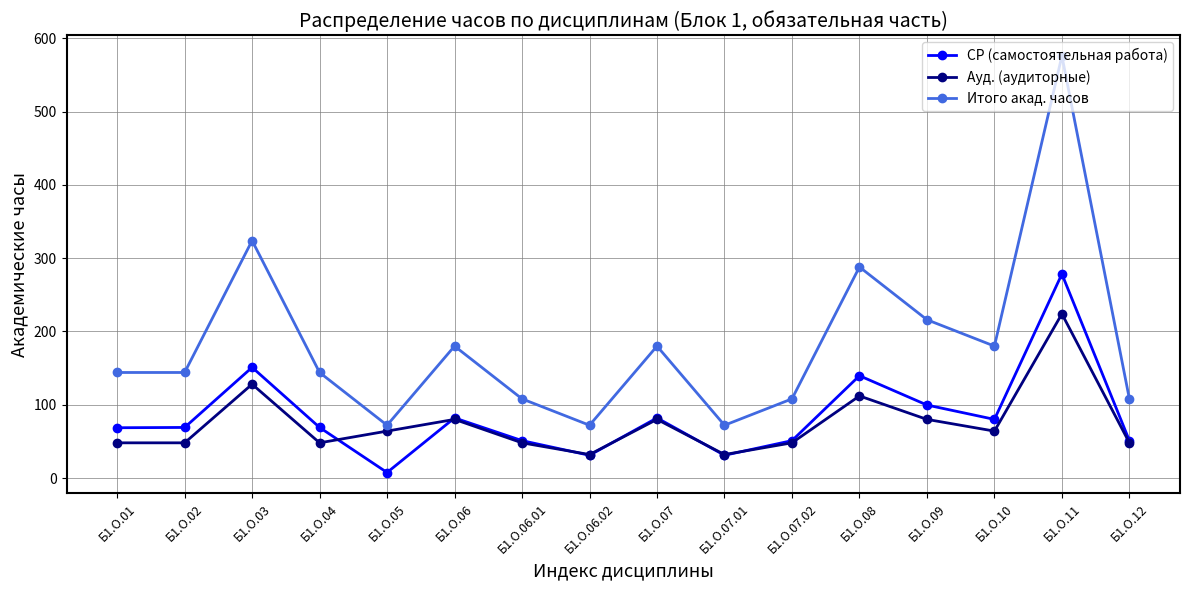

Is the value of Ауд. (аудиторные) at Б1.О.03 greater than the value of Итого акад. часов at Б1.О.08?

No